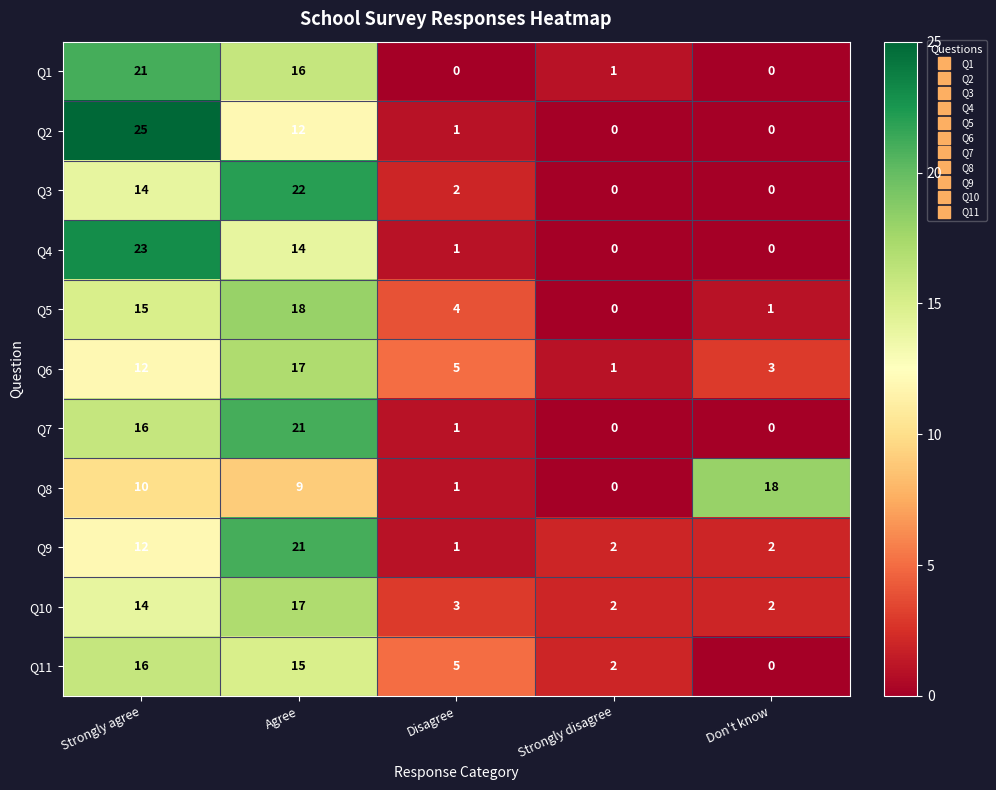

Where is Q2 nearest to the value 12?

Agree